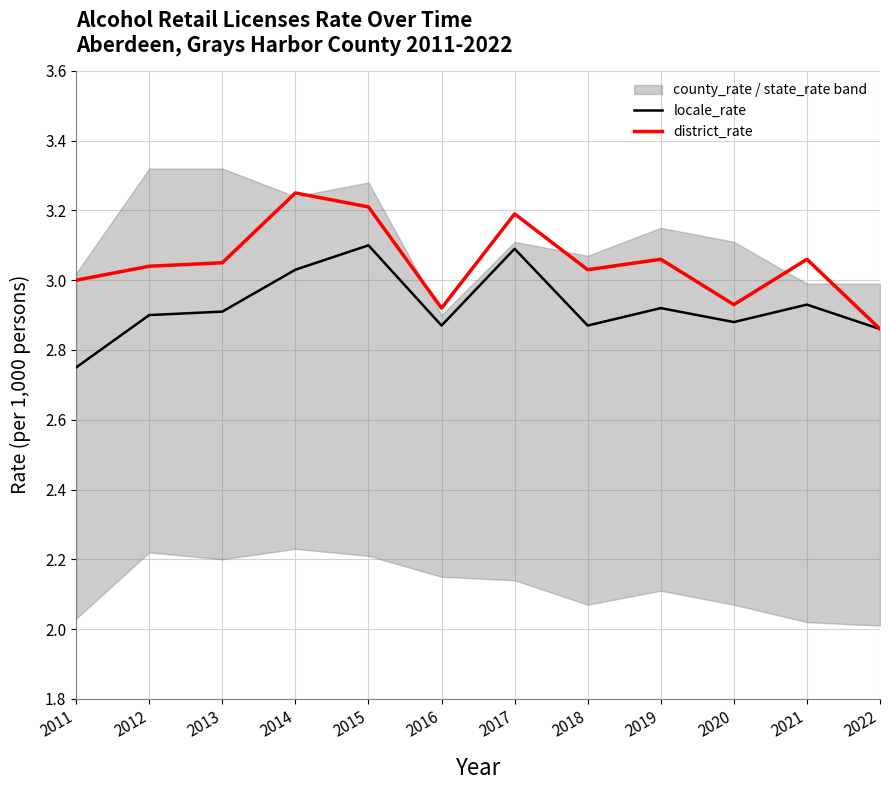

True or false: locale_rate has a value of 2.9 at 2016.

True